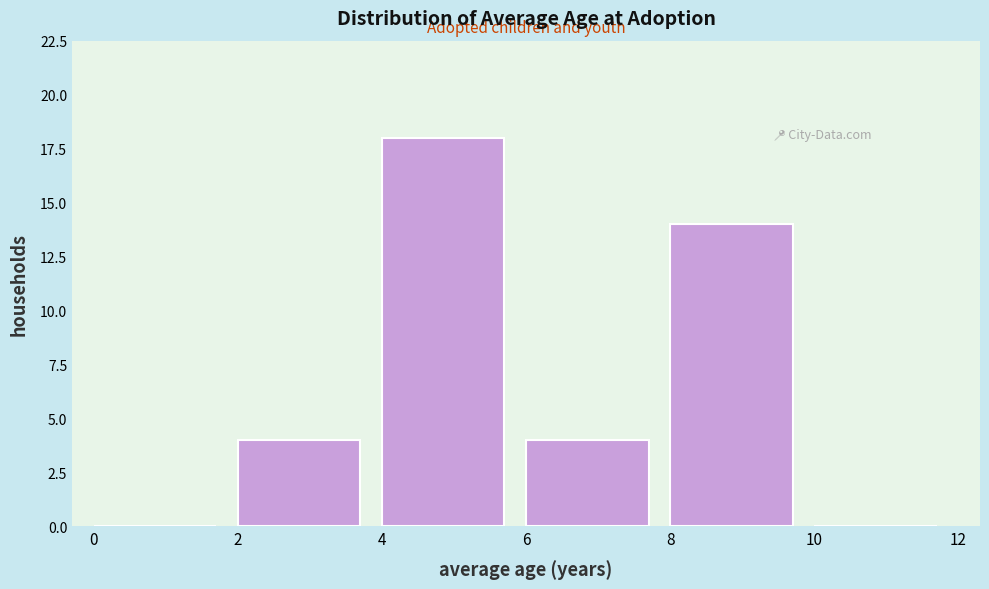

Reading left to right, list every bar in this chart as the range it spans on the x-axis followed by its height. The values are not printed on the chart, so give them approximately, as read against the axis.

0 to 2: 0
2 to 4: 4
4 to 6: 18
6 to 8: 4
8 to 10: 14
10 to 12: 0